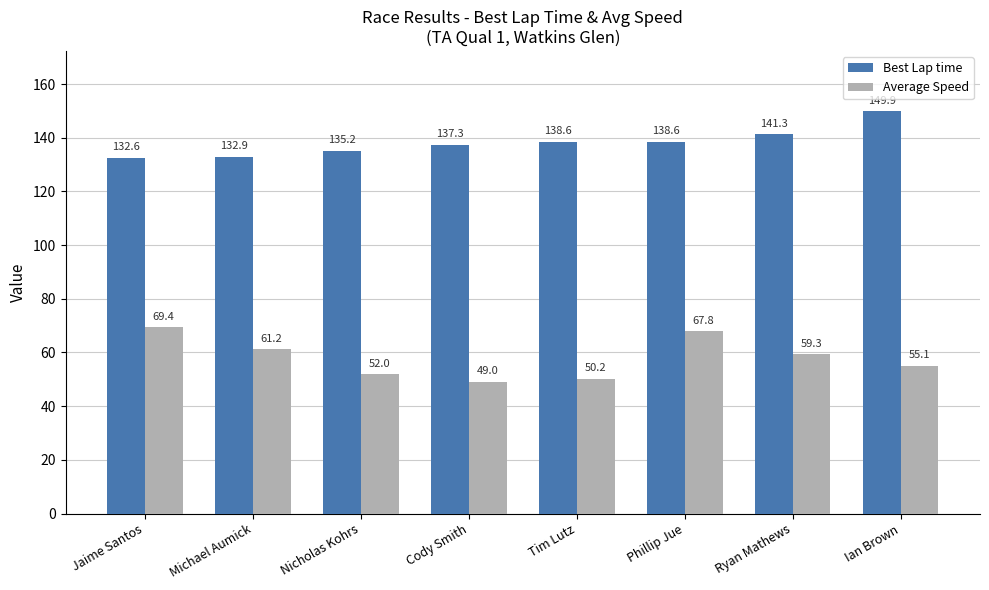

How many values in the Best Lap time series exceed 138?

4